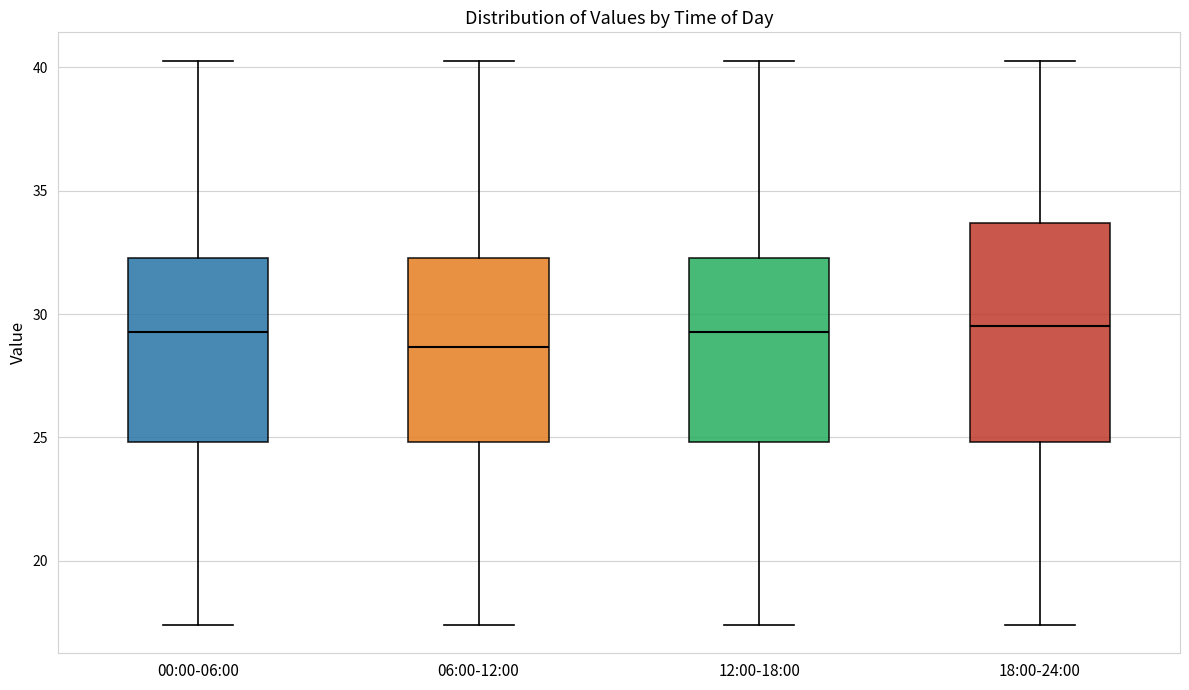

Reading left to right, transcribe this box plot: for each box, give where its median line is, the range the box spans, and where its two whiskers end, as read against the y-axis. The values are not printed on the chart, so give them approximately, as read against the axis.

00:00-06:00: median 29.5, box 25.0 to 32.5, whiskers 17.5 to 40.5
06:00-12:00: median 28.5, box 25.0 to 32.5, whiskers 17.5 to 40.5
12:00-18:00: median 29.5, box 25.0 to 32.5, whiskers 17.5 to 40.5
18:00-24:00: median 29.5, box 25.0 to 33.5, whiskers 17.5 to 40.5